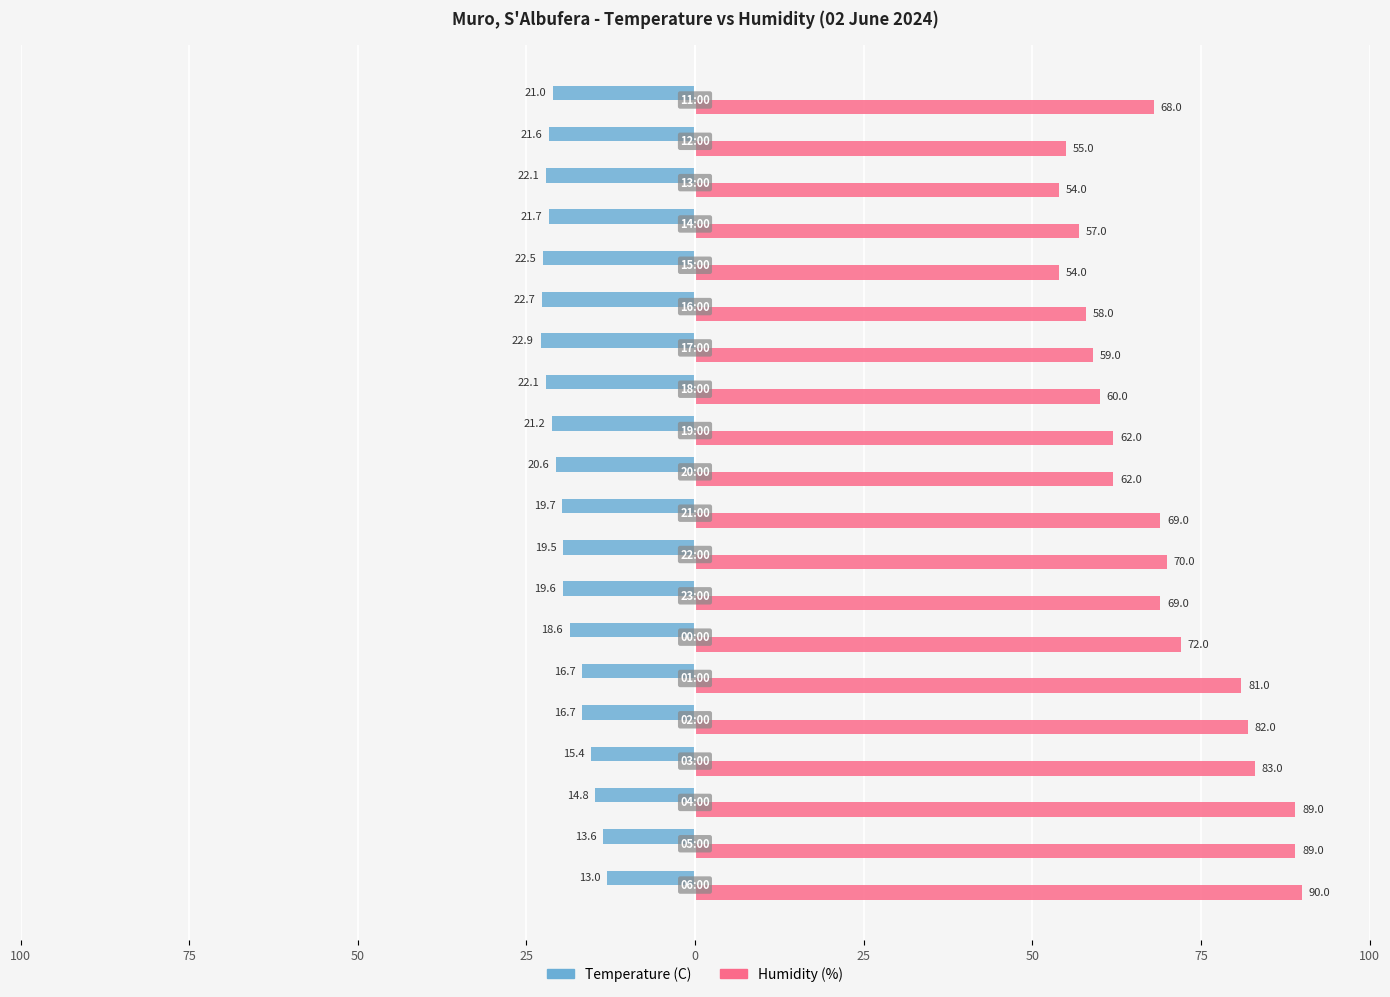

Which series has the largest range (max minus min)?

Humidity (%)